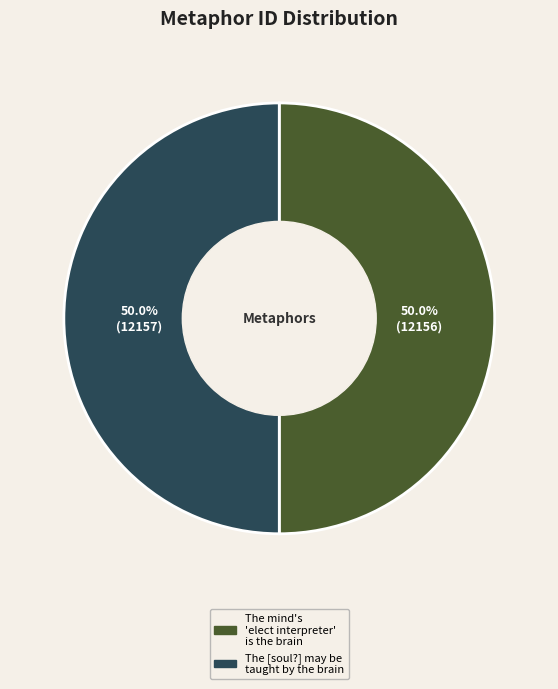

What percentage do The [soul?] may be taught by the brain and The mind's 'elect interpreter' is the brain together represent?

100.0%